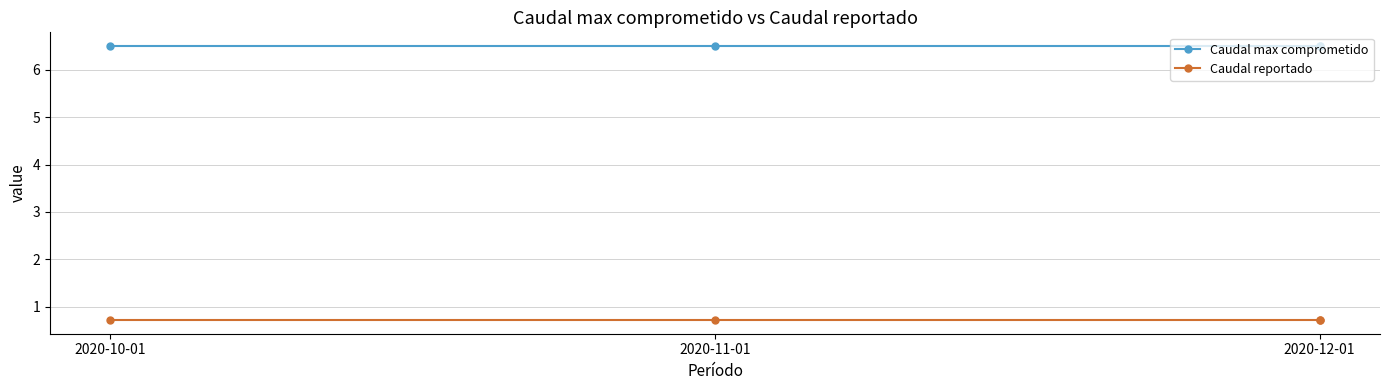

List the series in order of their peak value, lowest first.

Caudal reportado, Caudal max comprometido